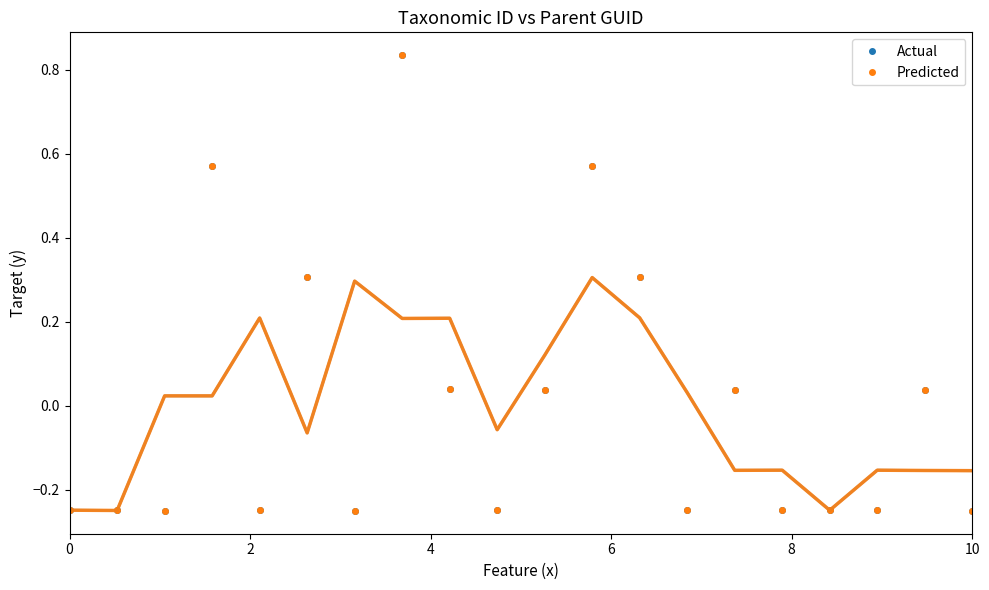

How many data points in Predicted are above 0?

9